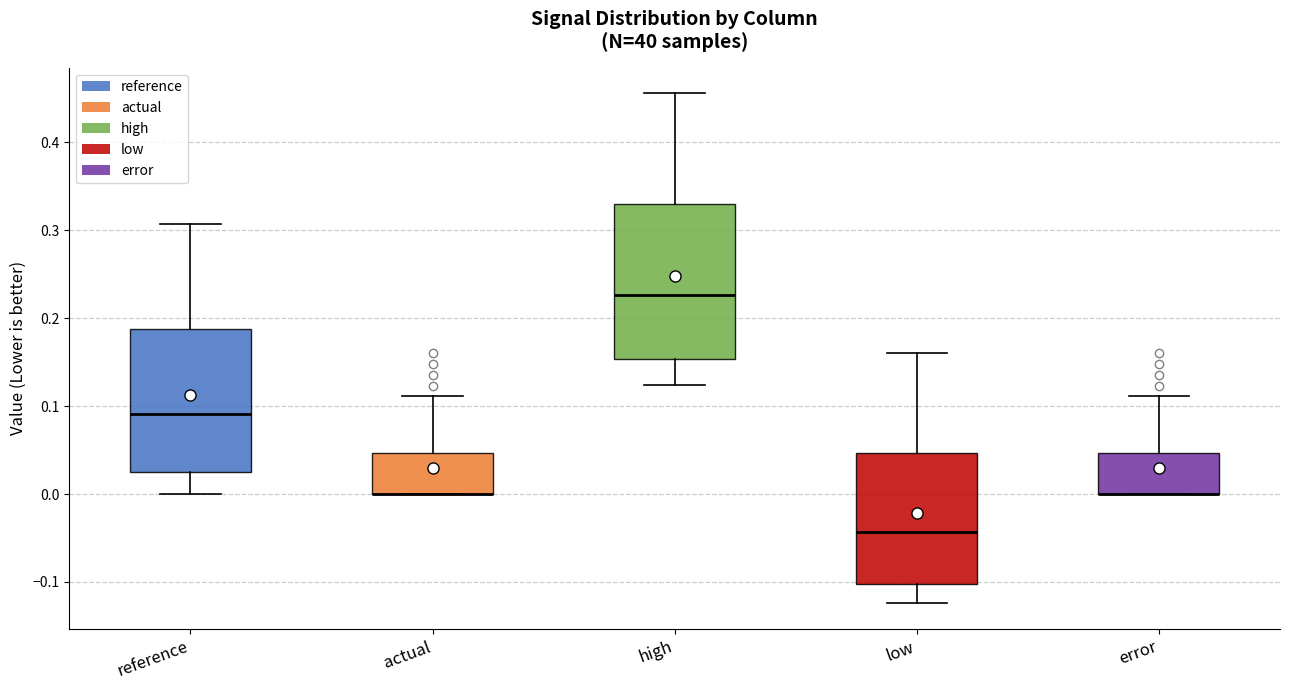

Where does the upper whisker of the box for low end on the y-axis? The values are not printed on the chart, so give them approximately, as read against the axis.

0.16